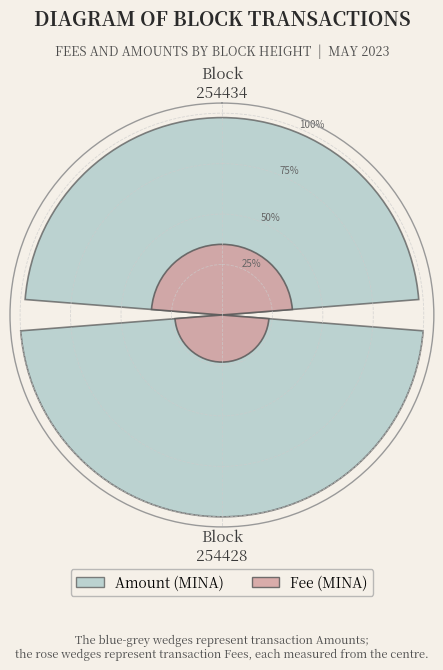

Is it true that Block
254434 is 60% of the pie?

True